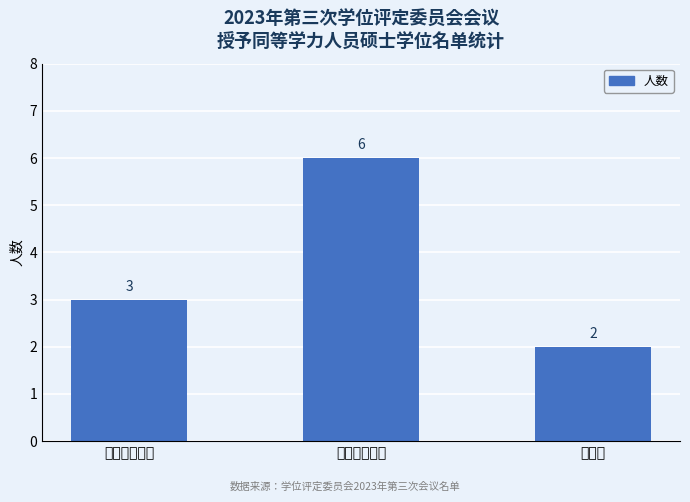

Count the values in the range 2 to 6.

3